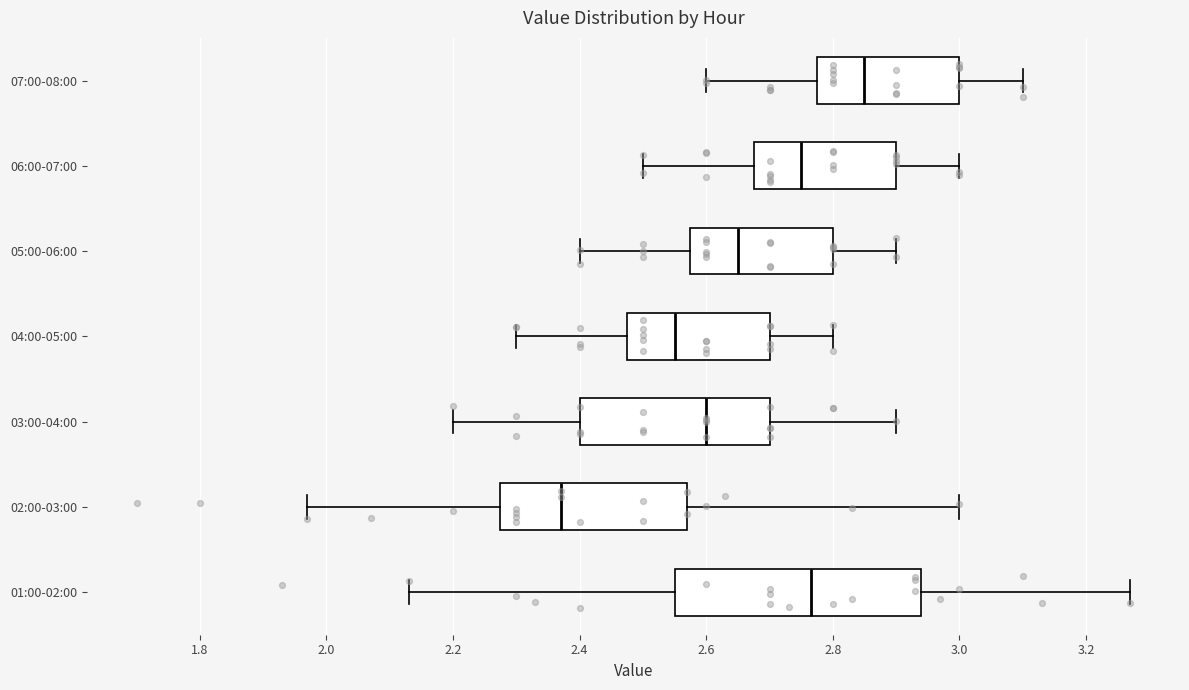

Reading bottom to top, transcribe this box plot: for each box, give where its median line is, the range the box spans, and where its two whiskers end, as read against the x-axis. The values are not printed on the chart, so give them approximately, as read against the axis.

01:00-02:00: median 2.76, box 2.56 to 2.94, whiskers 2.14 to 3.28
02:00-03:00: median 2.38, box 2.28 to 2.58, whiskers 1.98 to 3.00
03:00-04:00: median 2.60, box 2.40 to 2.70, whiskers 2.20 to 2.90
04:00-05:00: median 2.56, box 2.48 to 2.70, whiskers 2.30 to 2.80
05:00-06:00: median 2.66, box 2.58 to 2.80, whiskers 2.40 to 2.90
06:00-07:00: median 2.76, box 2.68 to 2.90, whiskers 2.50 to 3.00
07:00-08:00: median 2.86, box 2.78 to 3.00, whiskers 2.60 to 3.10